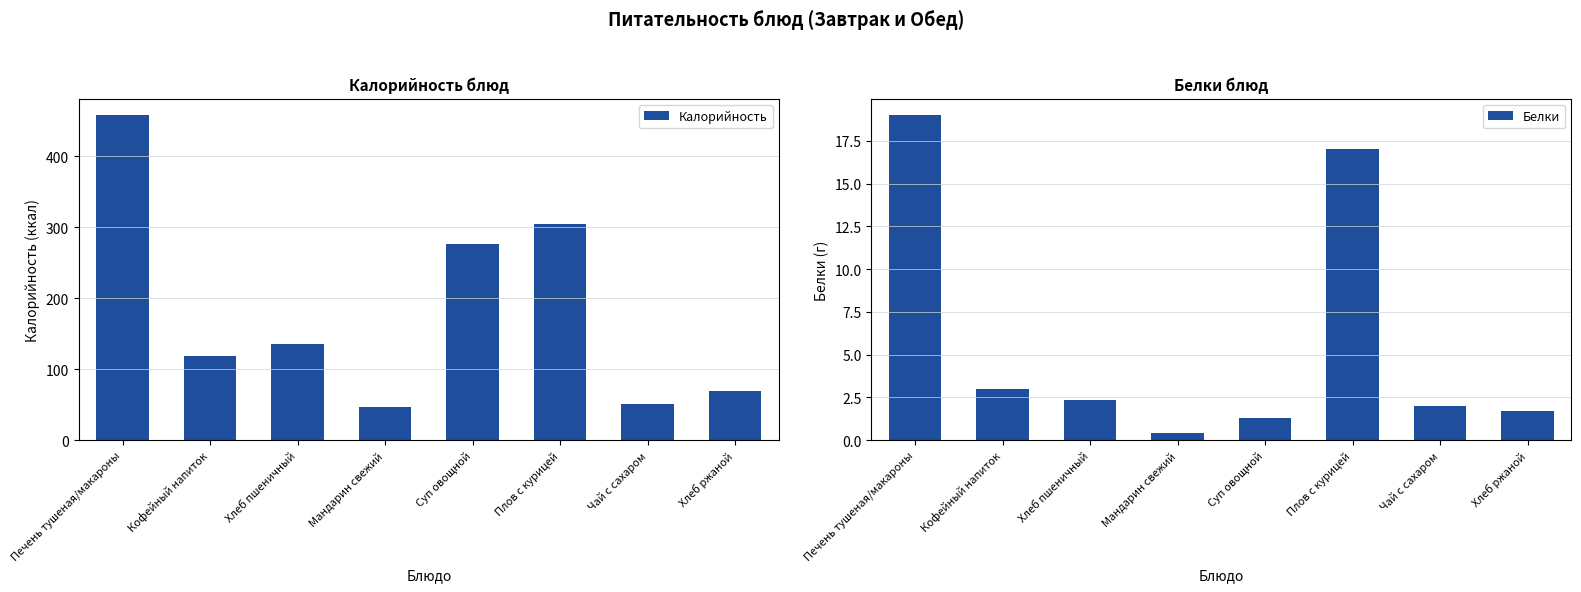

The value of Белки at Кофейный напиток is 4.4. True or false?

False